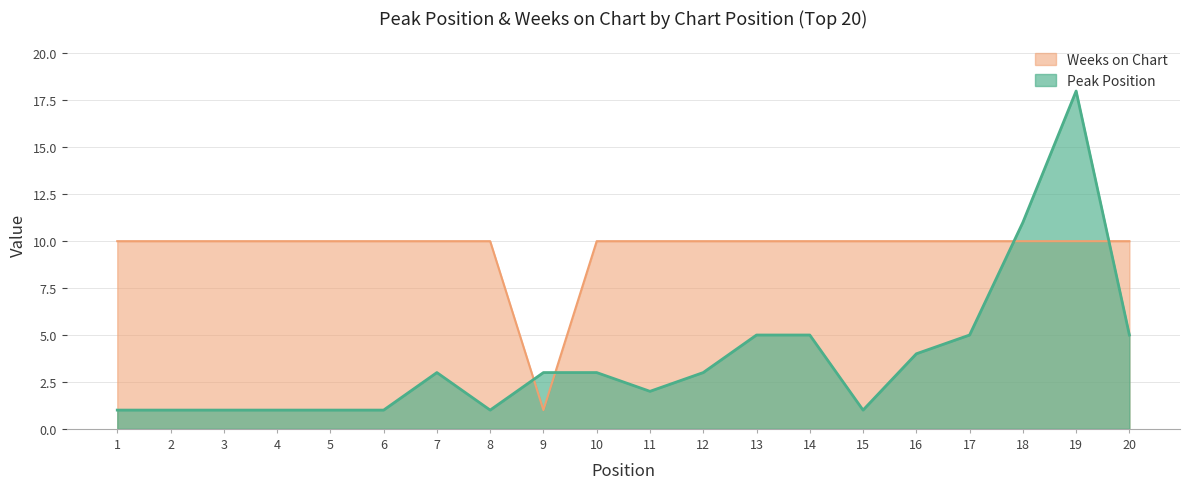

After their last crossing, which series has the higher values: Weeks on Chart or Peak Position?

Weeks on Chart